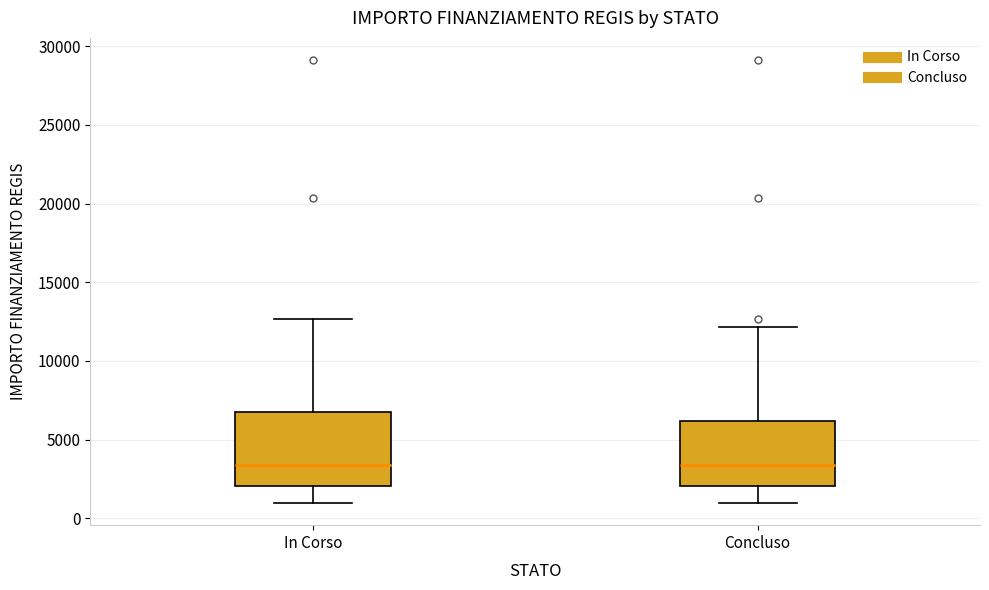

Reading left to right, transcribe this box plot: for each box, give where its median line is, the range the box spans, and where its two whiskers end, as read against the y-axis. The values are not printed on the chart, so give them approximately, as read against the axis.

In Corso: median 3500, box 2000 to 7000, whiskers 1000 to 12500
Concluso: median 3500, box 2000 to 6000, whiskers 1000 to 12000